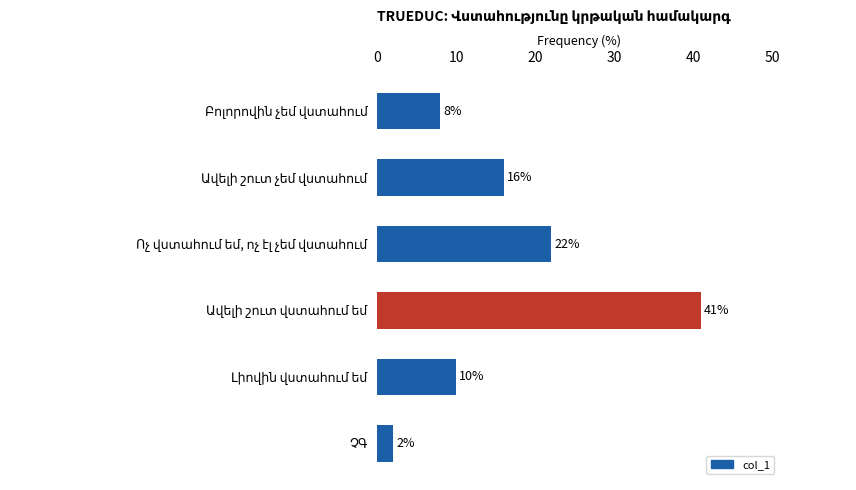

What is the greatest value displayed?

41